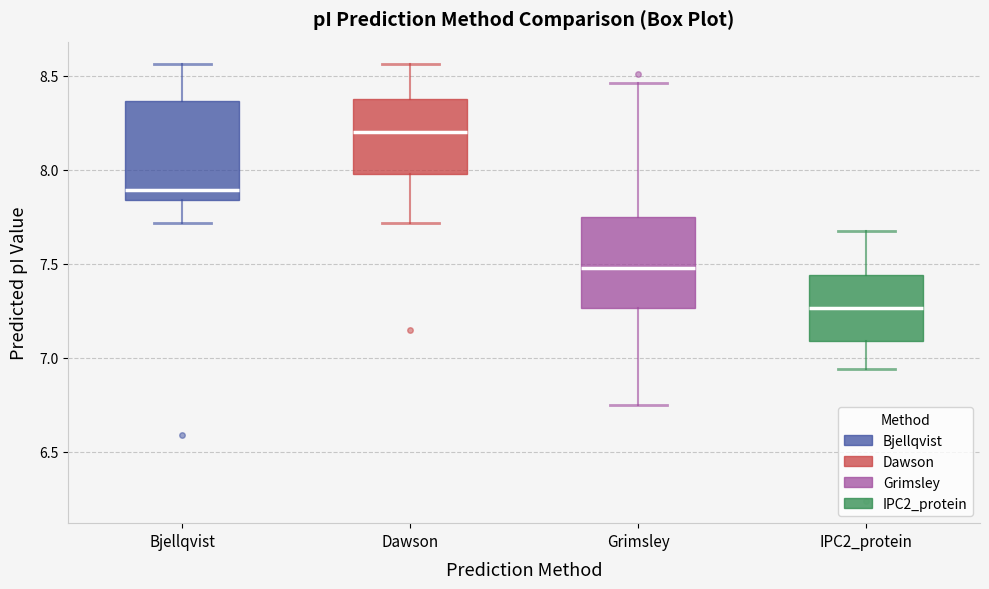

Where does the upper whisker of the box for Grimsley end on the y-axis? The values are not printed on the chart, so give them approximately, as read against the axis.

8.45